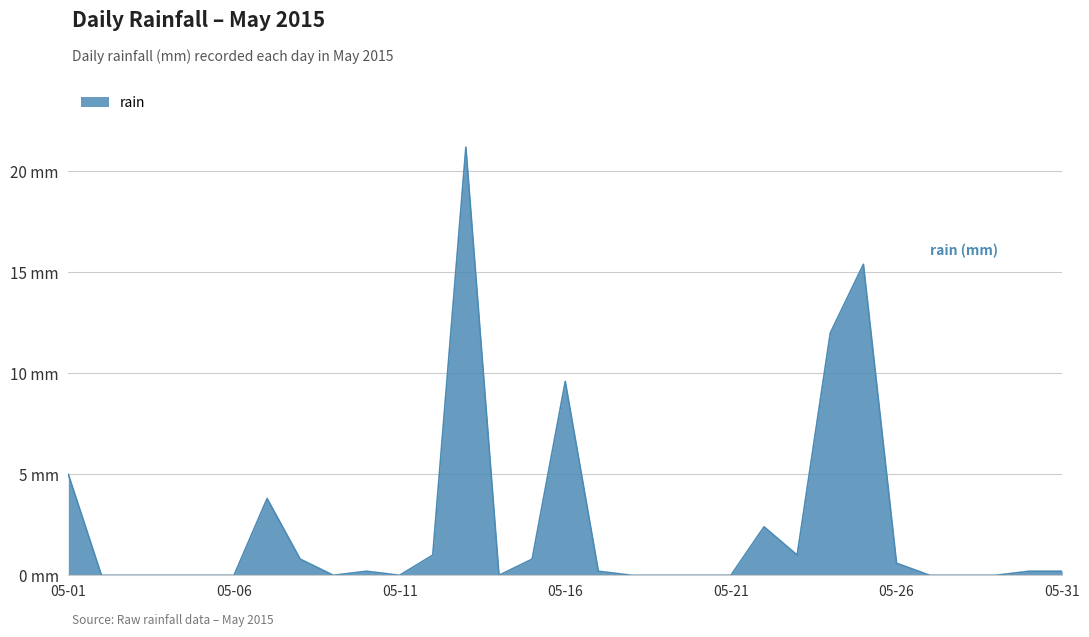

What is the value of the 13th point from the left?

21.2